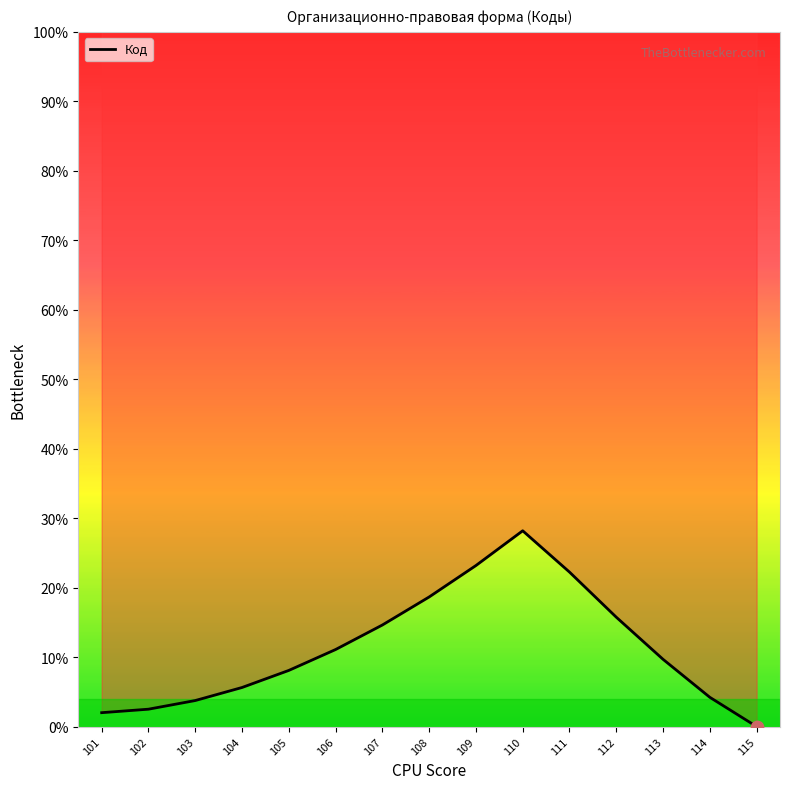

Which has a higher value, 109 or 115?

109